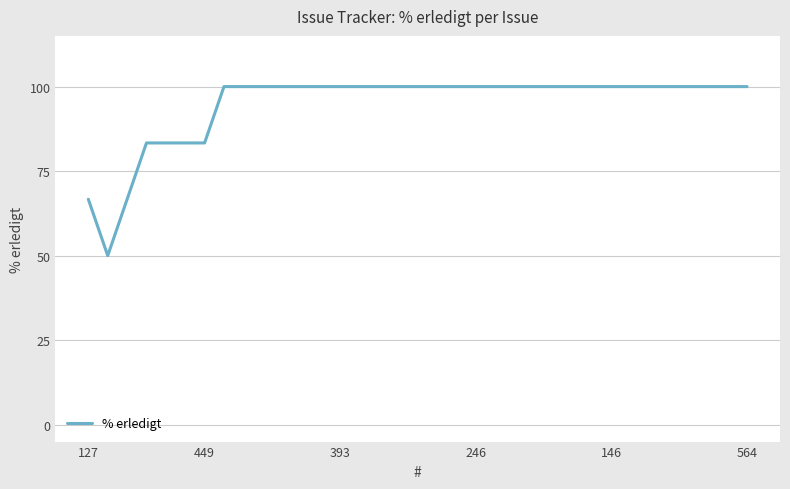

What is the smallest value displayed?

50.0